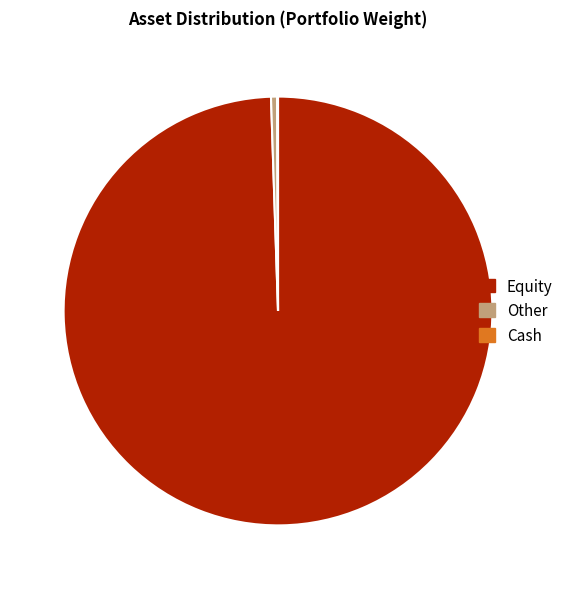

Which slice is the largest?

Equity